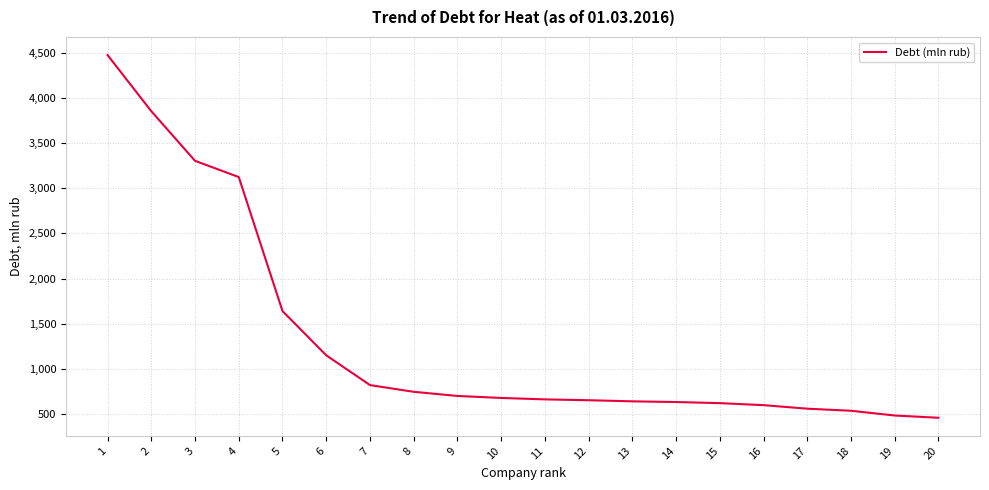

What is the difference between the maximum and minimum values?

4025.8